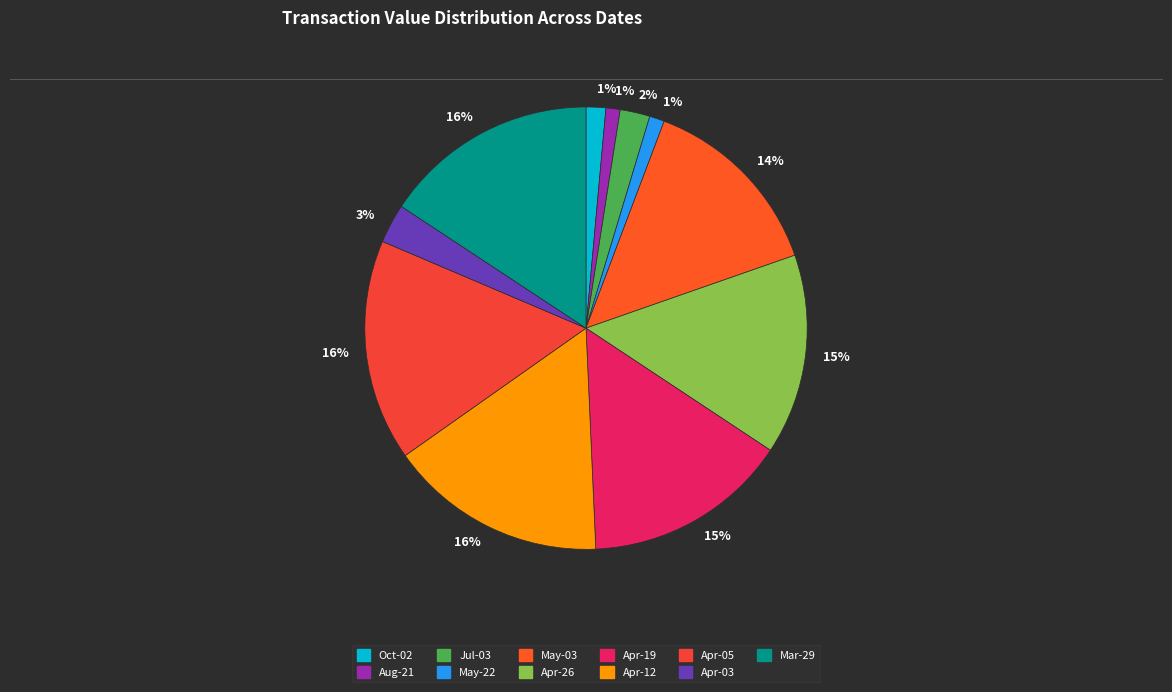

Does any single category account for the majority?

No